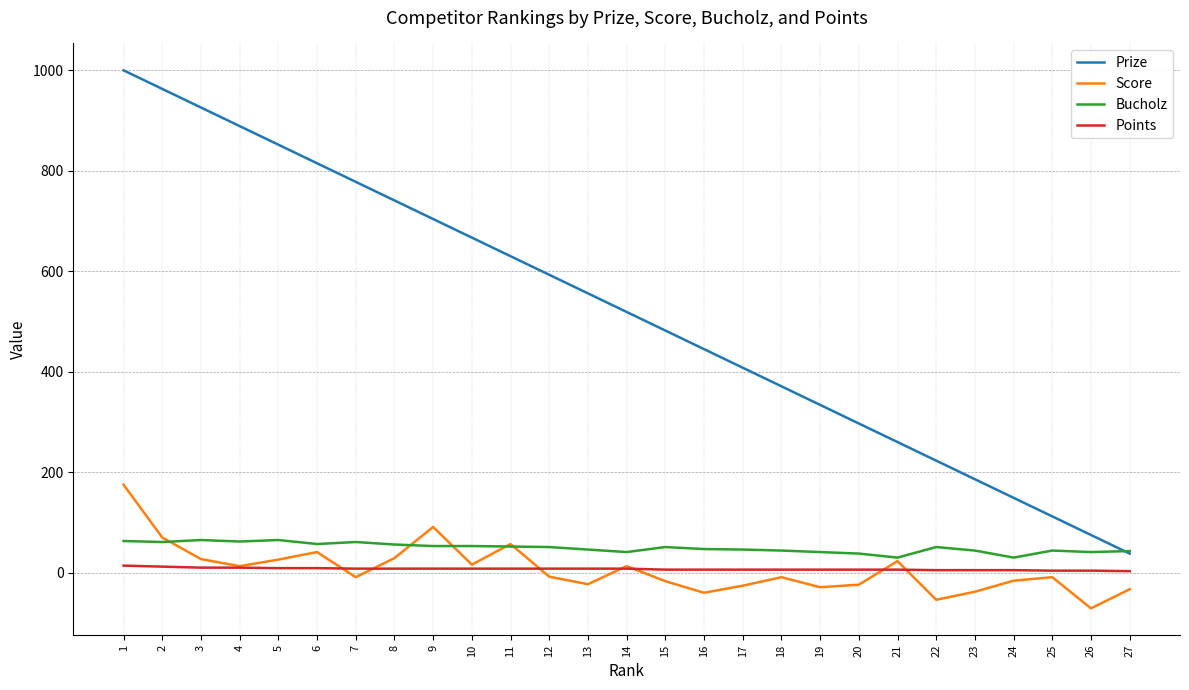

Is the value of Score at 27 greater than the value of Points at 12?

No